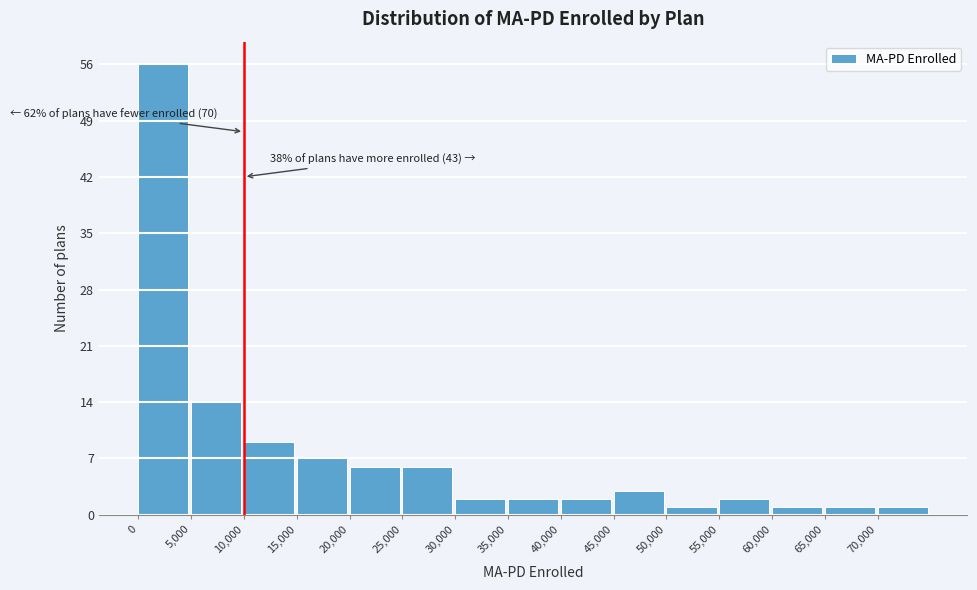

Which range on the x-axis has the tallest bar?

0 to 5000